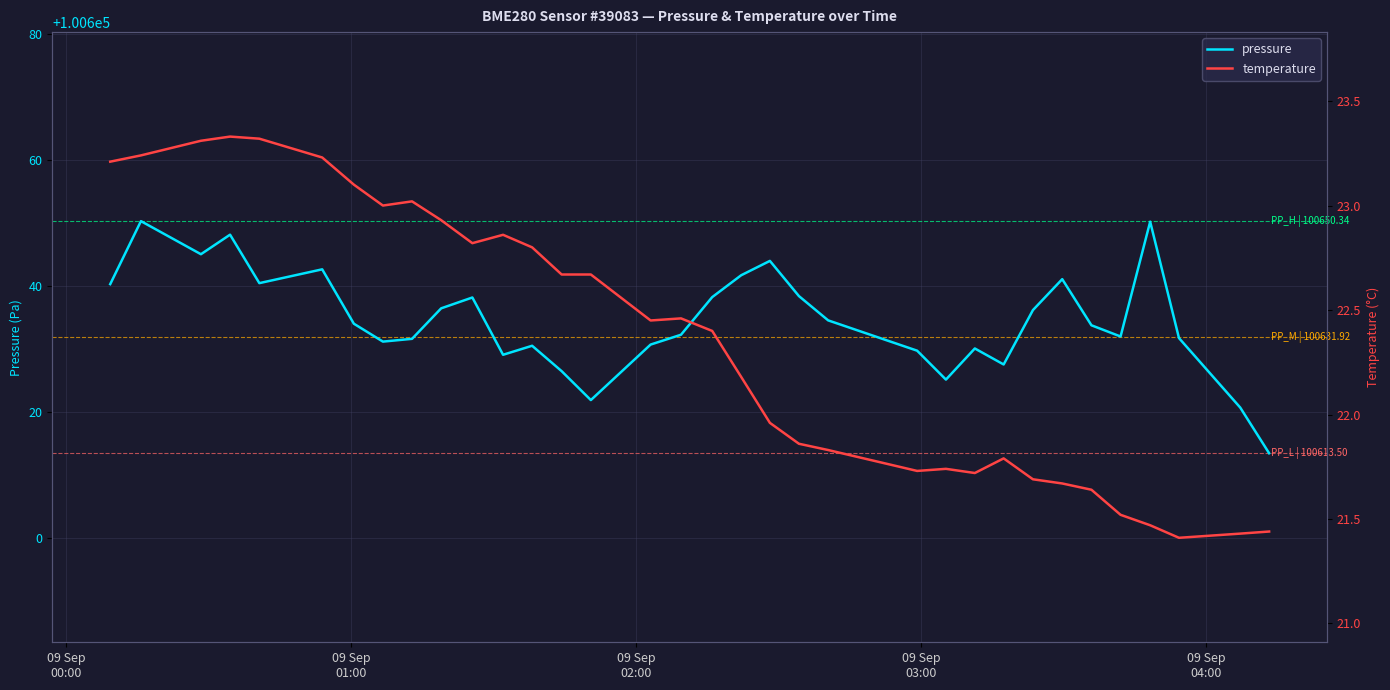

What is the difference between the second highest and minimum values in the pressure series?

36.8